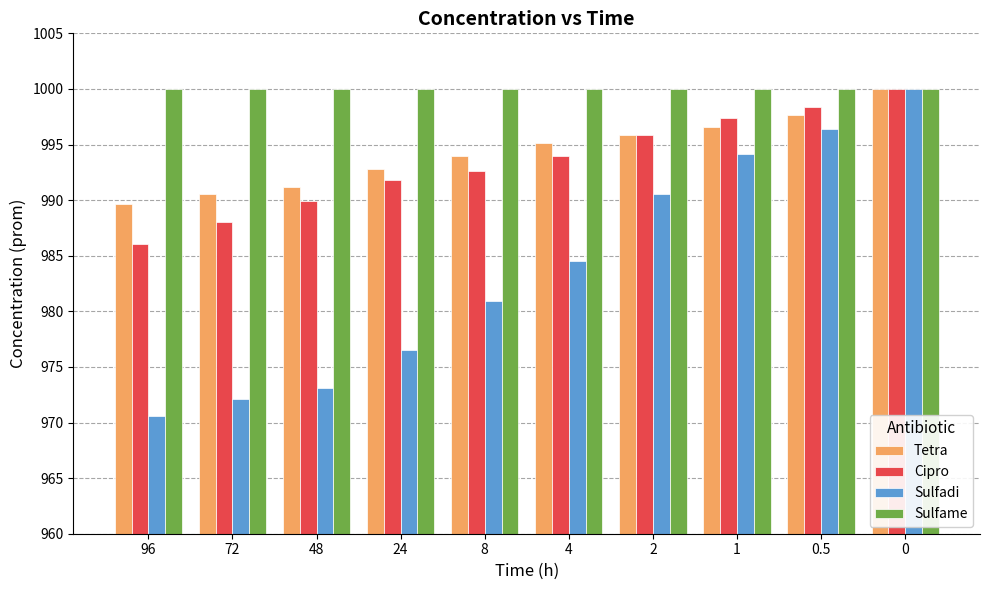

Are the bars horizontal?

No